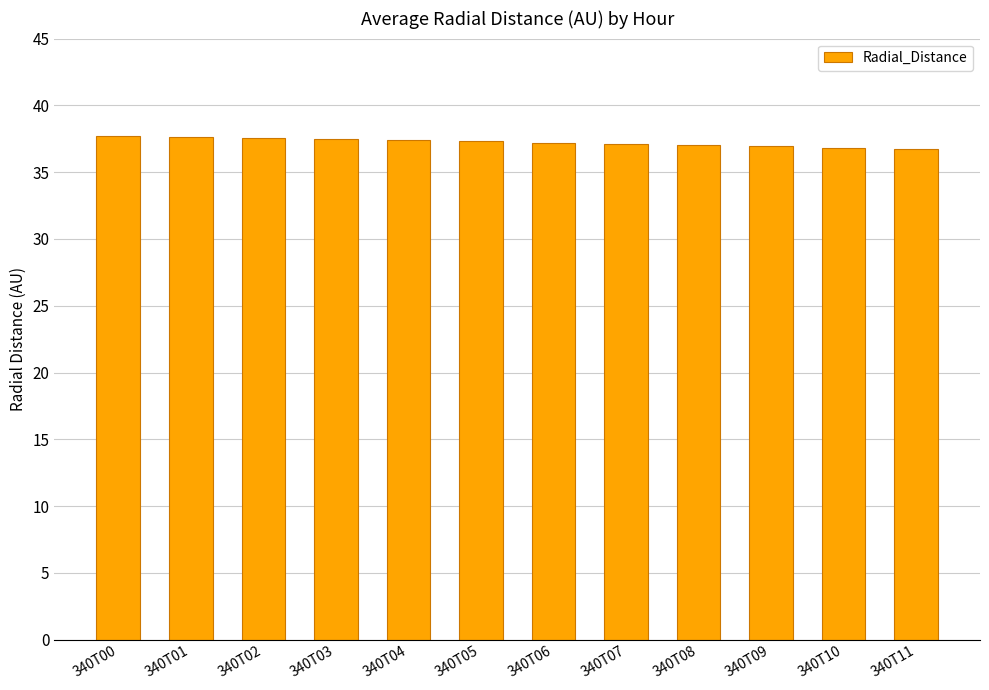

What is the maximum value shown in the chart?

37.7